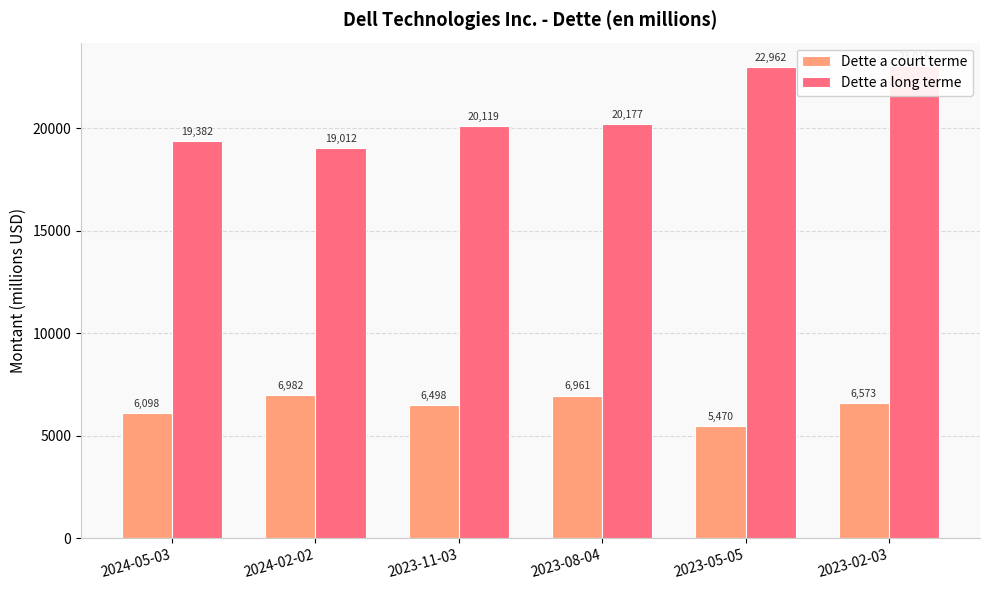

How many groups of bars are there?

6